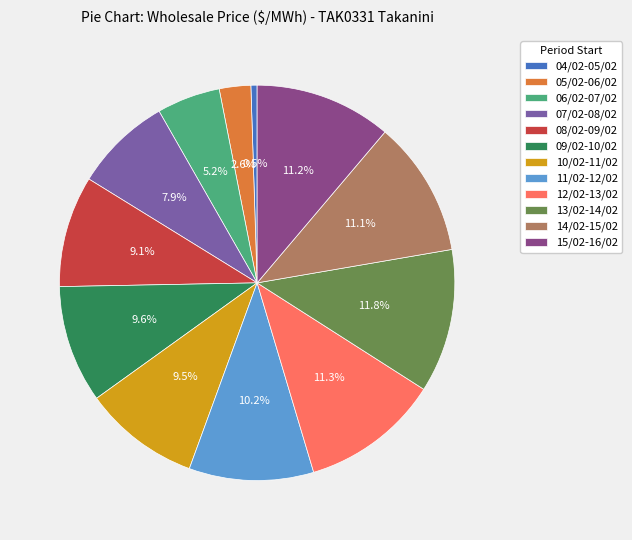

What percentage is the 15/02-16/02 slice, to the nearest percent?

11%